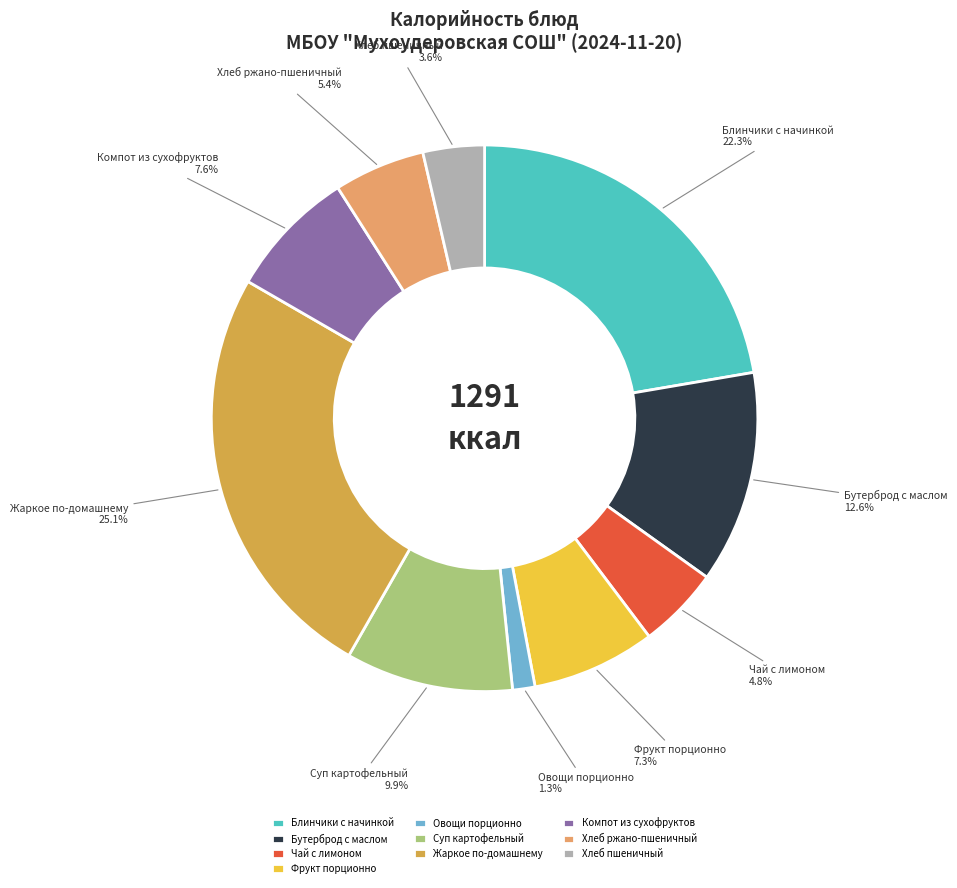

Which category has the biggest portion of the pie?

Жаркое по-домашнему